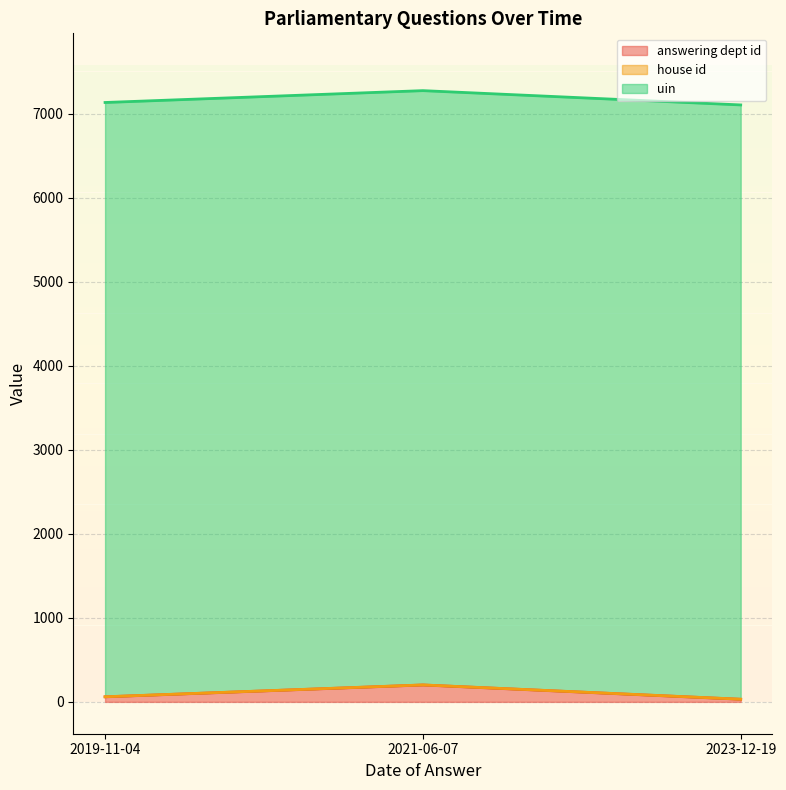

What is the sum of all answering dept id values?

292